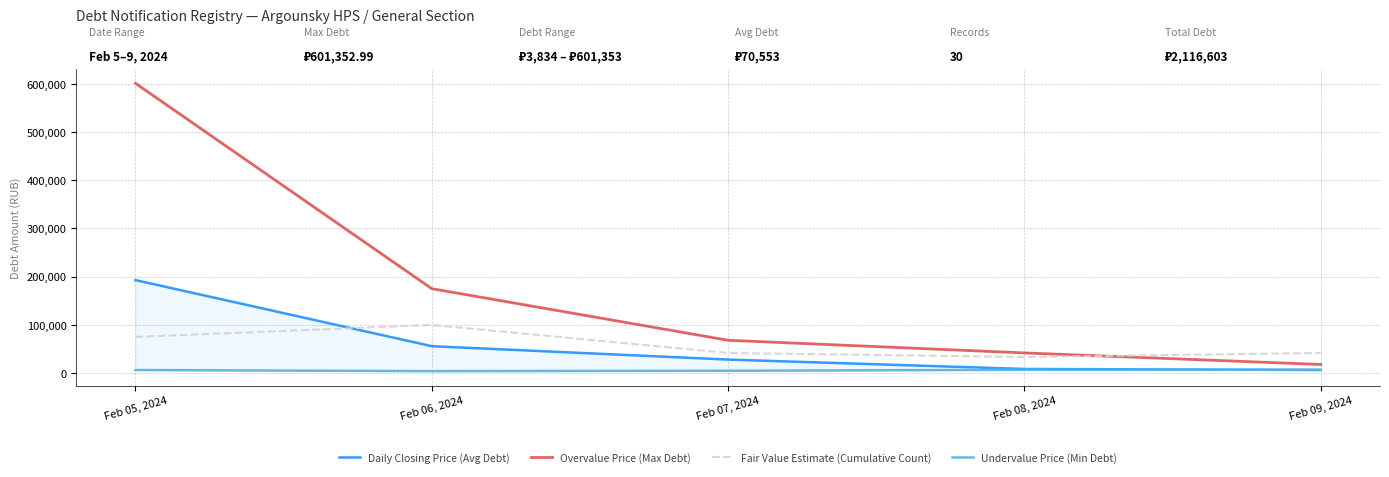

What is the minimum value for Undervalue Price (Min Debt)?

3834.9